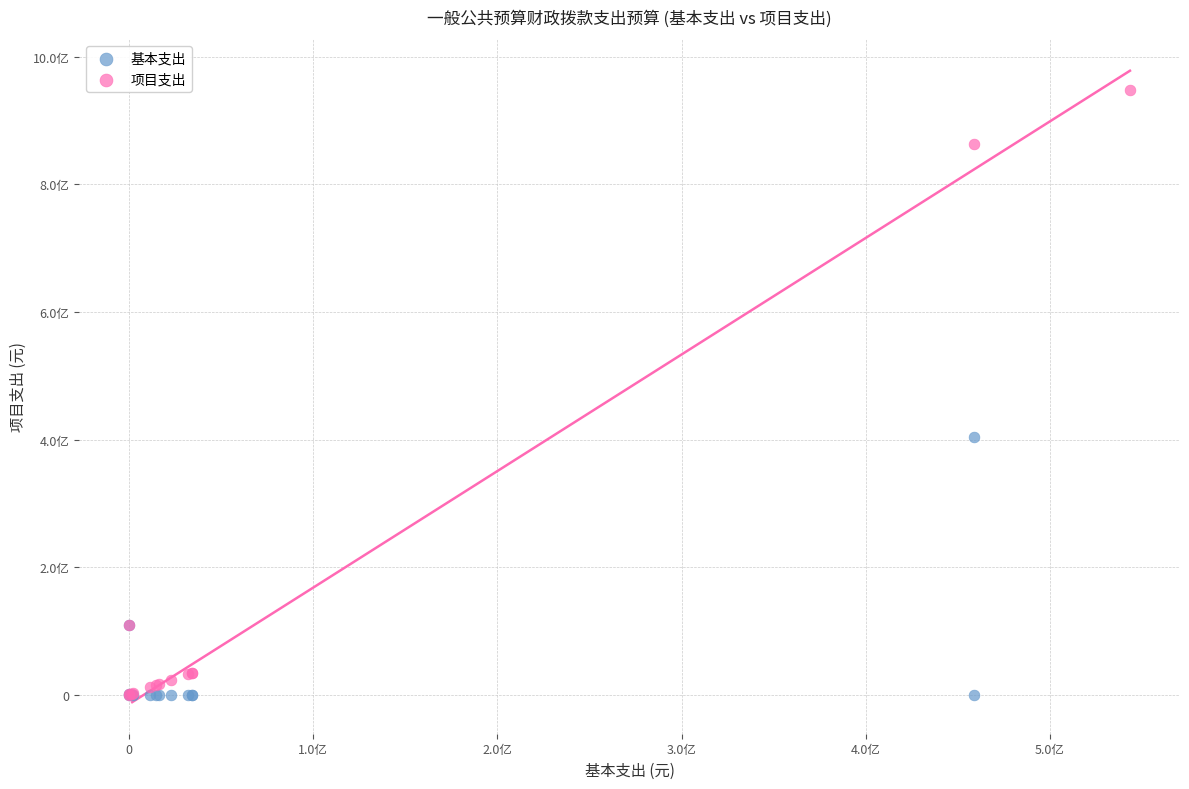

What are all the series names shown in the legend?

基本支出, 项目支出